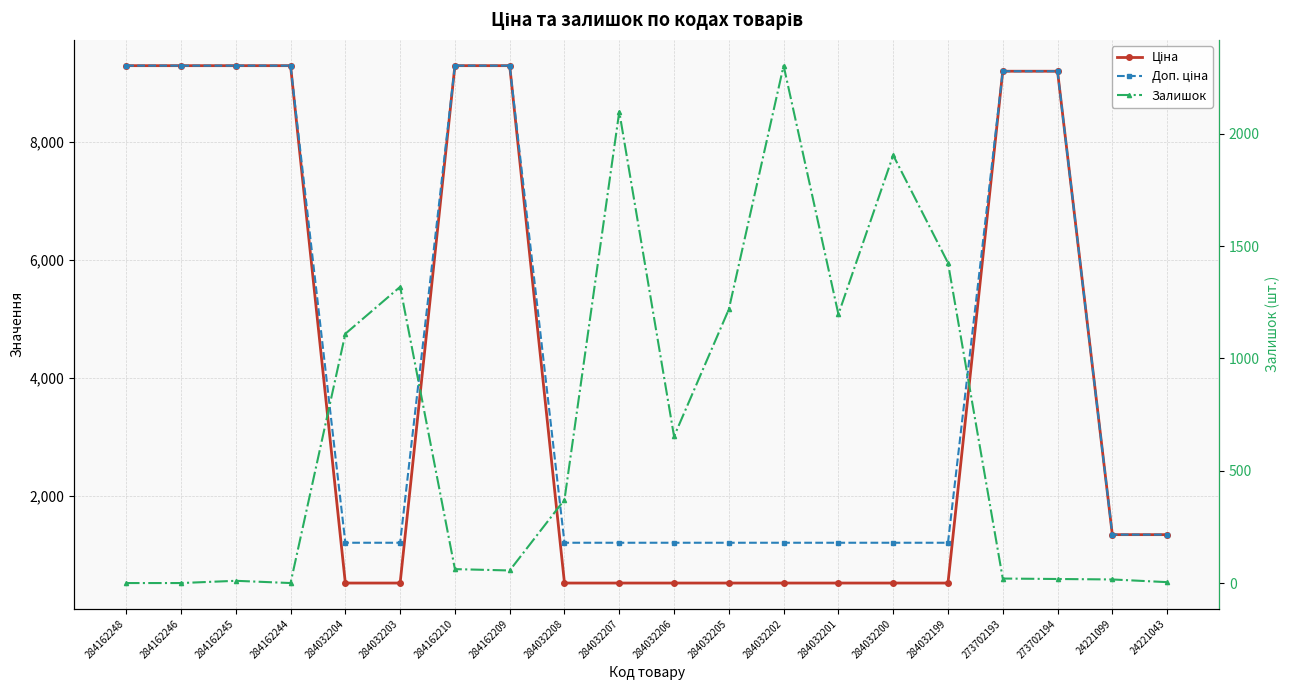

How many times do Залишок and Ціна cross each other?

4